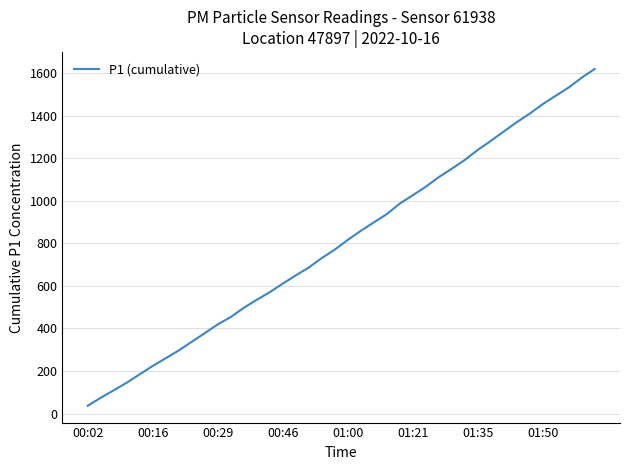

What is the smallest value displayed?

37.1